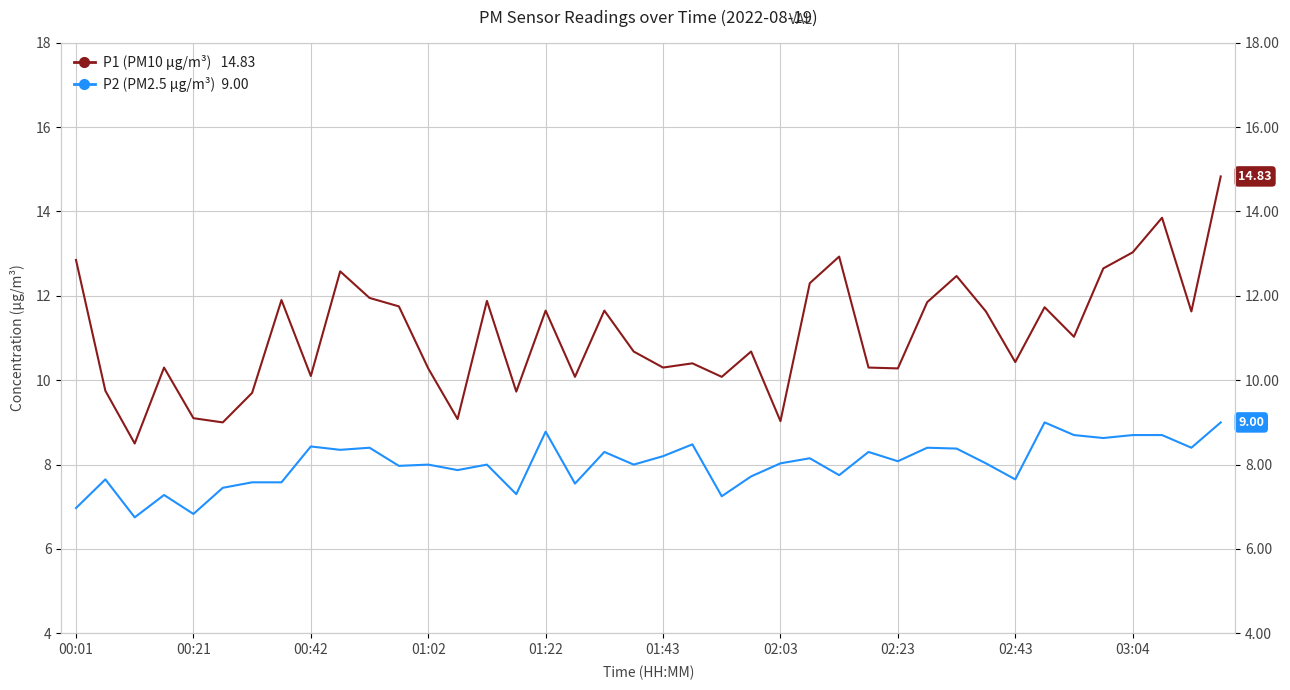

Reading left to right, list all the values displayed in this chart.

P1 (PM10 µg/m³): 12.8	9.8	8.5	10.3	9.1	9.0	9.7	11.9	10.1	12.6	11.9	11.8	10.3	9.1	11.9	9.7	11.7	10.1	11.7	10.7	10.3	10.4	10.1	10.7	9.0	12.3	12.9	10.3	10.3	11.8	12.5	11.6	10.4	11.7	11.0	12.7	13.0	13.8	11.6	14.8
P2 (PM2.5 µg/m³): 7.0	7.7	6.8	7.3	6.8	7.5	7.6	7.6	8.4	8.3	8.4	8.0	8.0	7.9	8.0	7.3	8.8	7.5	8.3	8.0	8.2	8.5	7.2	7.7	8.0	8.2	7.8	8.3	8.1	8.4	8.4	8.0	7.7	9.0	8.7	8.6	8.7	8.7	8.4	9.0